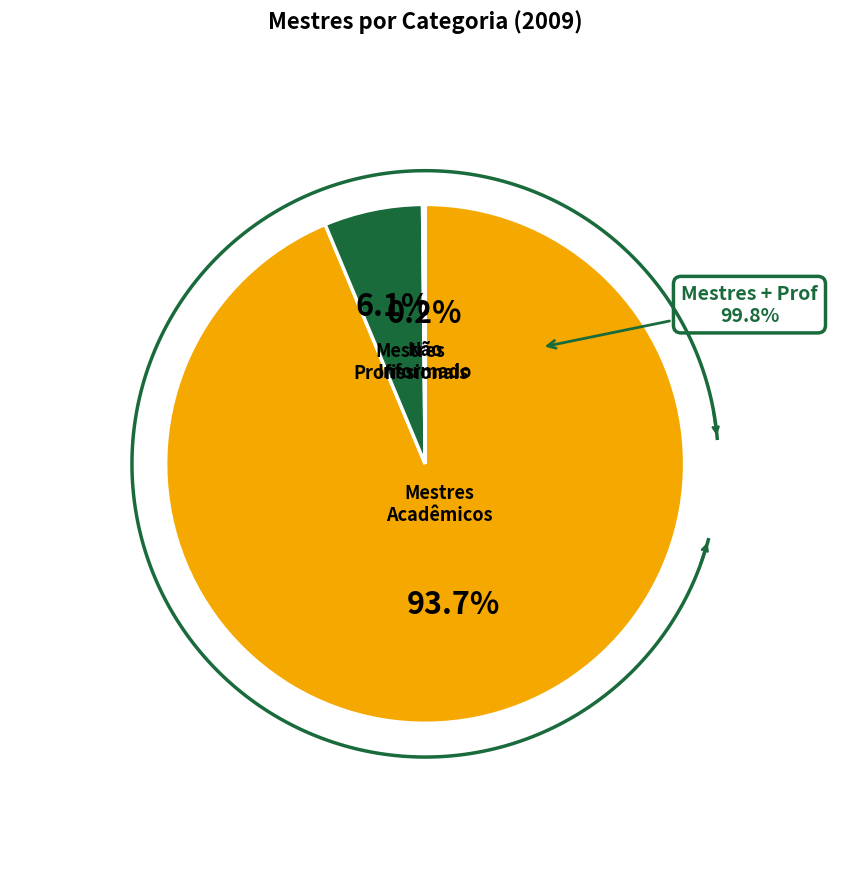

How many segments does this pie chart have?

3